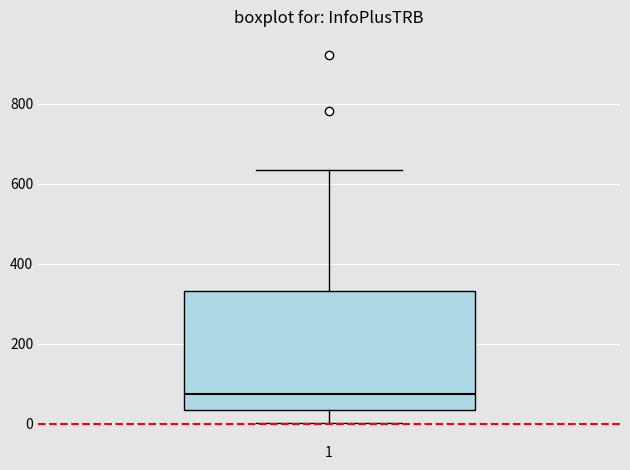

Where is the upper edge of the box at x = 1 on the y-axis? The values are not printed on the chart, so give them approximately, as read against the axis.

340